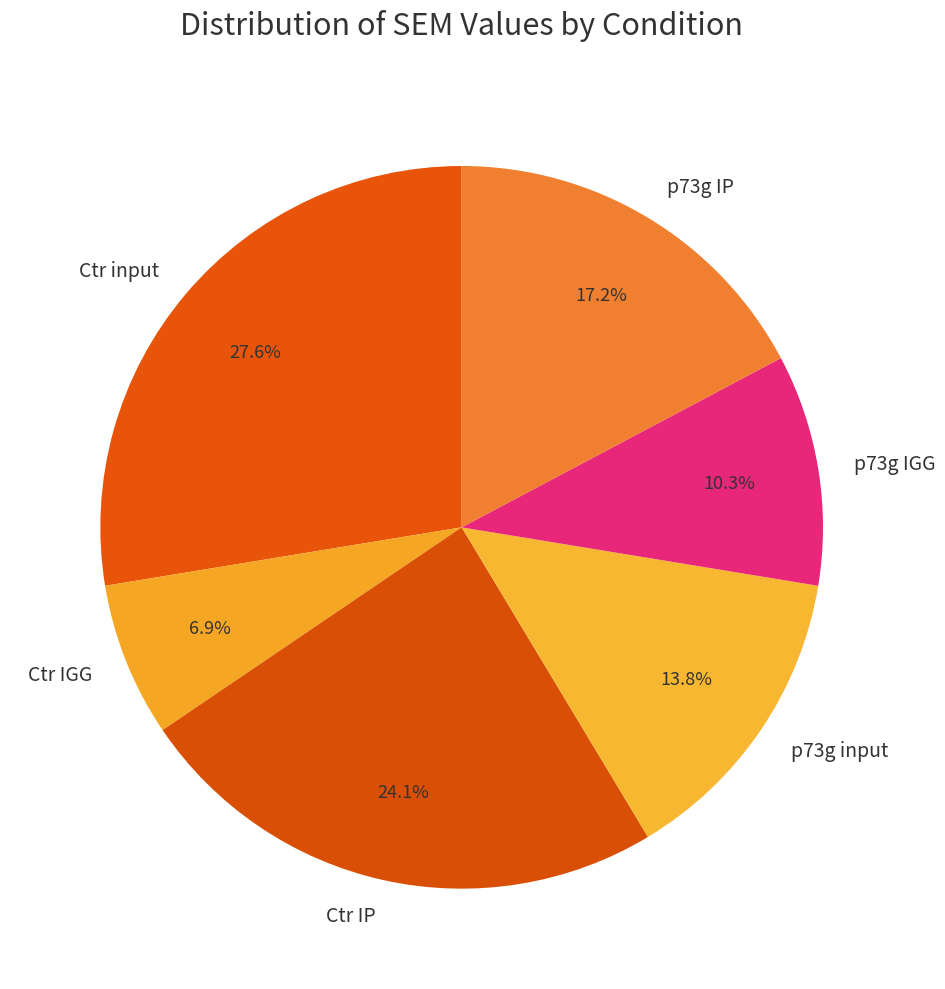

What portion of the pie excludes Ctr IGG?

93.1%